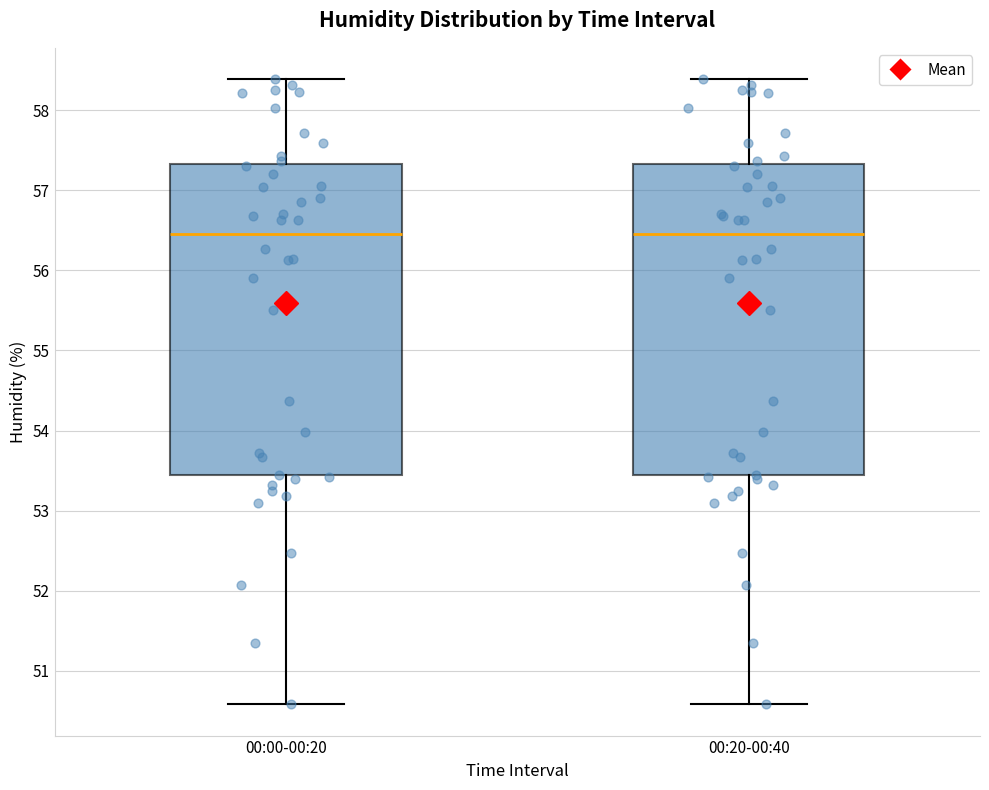

Where is the upper edge of the box for 00:00-00:20 on the y-axis? The values are not printed on the chart, so give them approximately, as read against the axis.

57.3